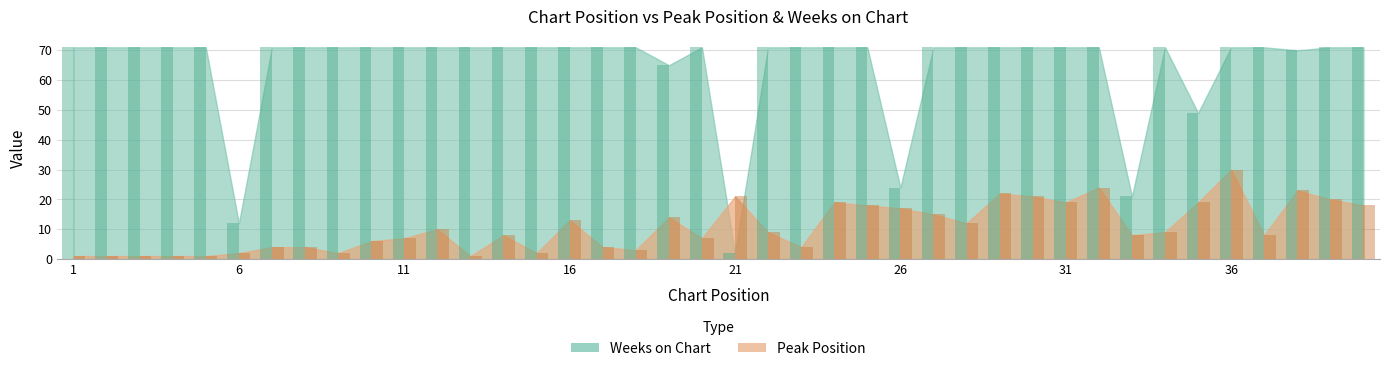

At which category is the sum across all series the highest?

36